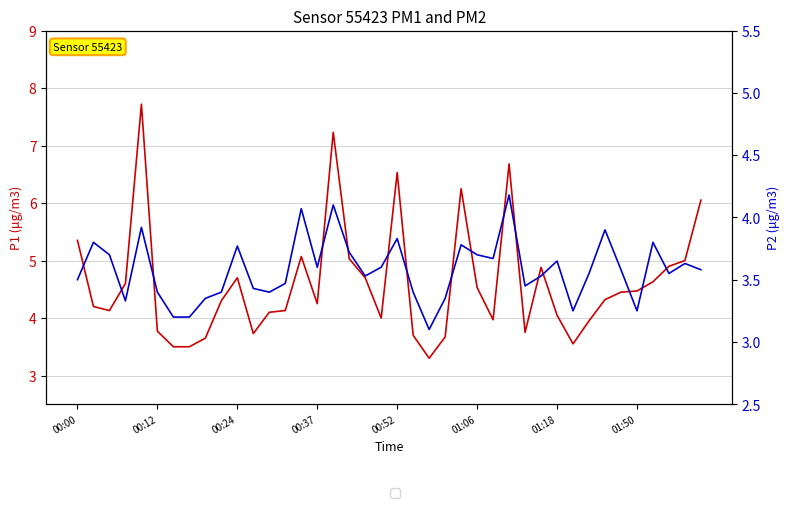

What is the difference between the P1 values at 16 and 37?

2.3